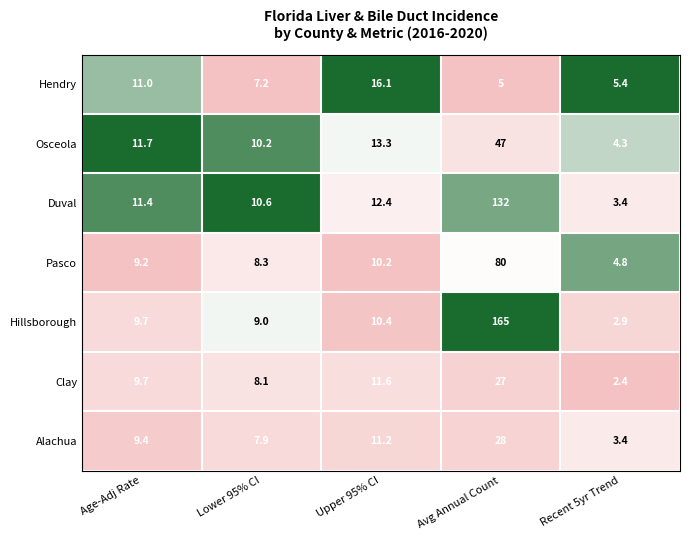

At which category is the sum across all series the highest?

Avg Annual Count